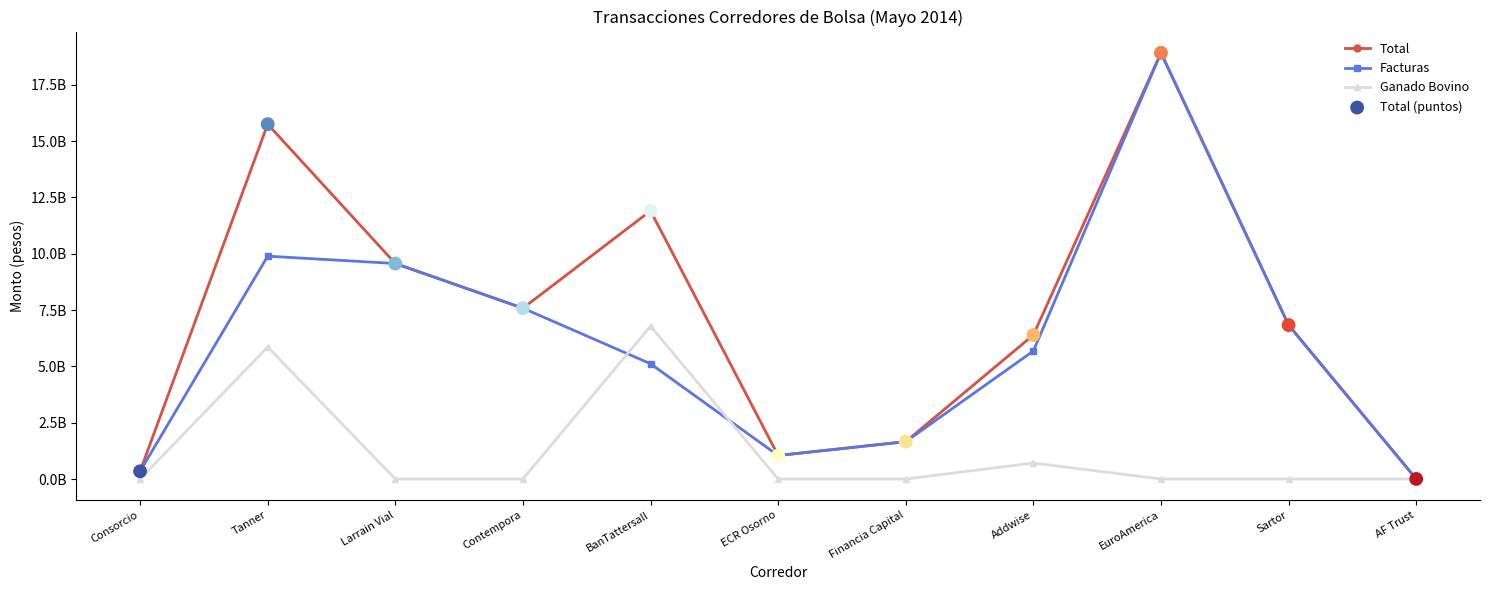

At which category is the sum across all series the highest?

EuroAmerica